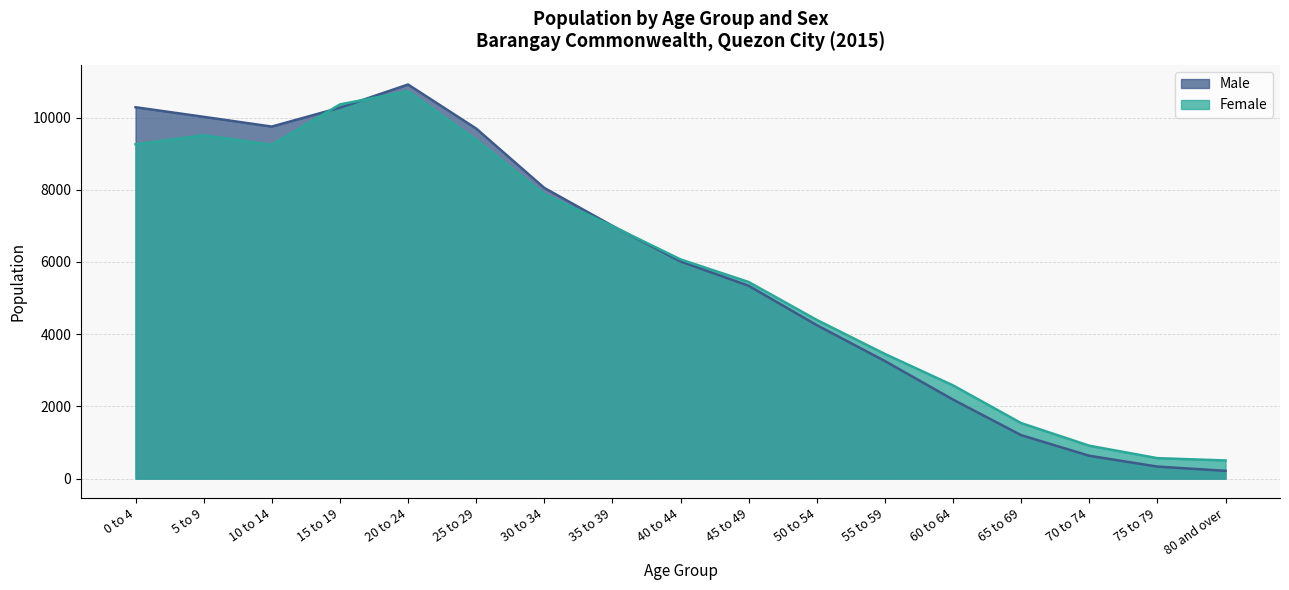

Does the chart have visible grid lines?

Yes